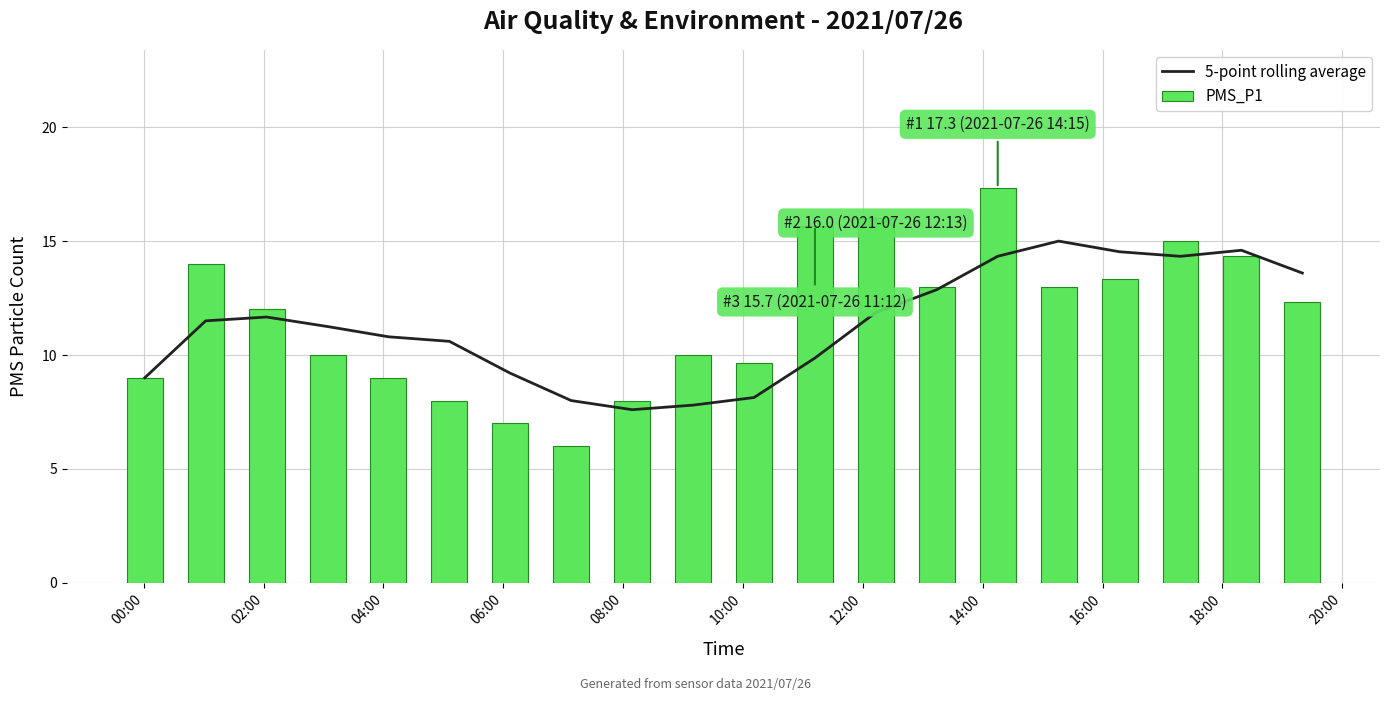

What is the highest value of the 5-point rolling average series?

15.0